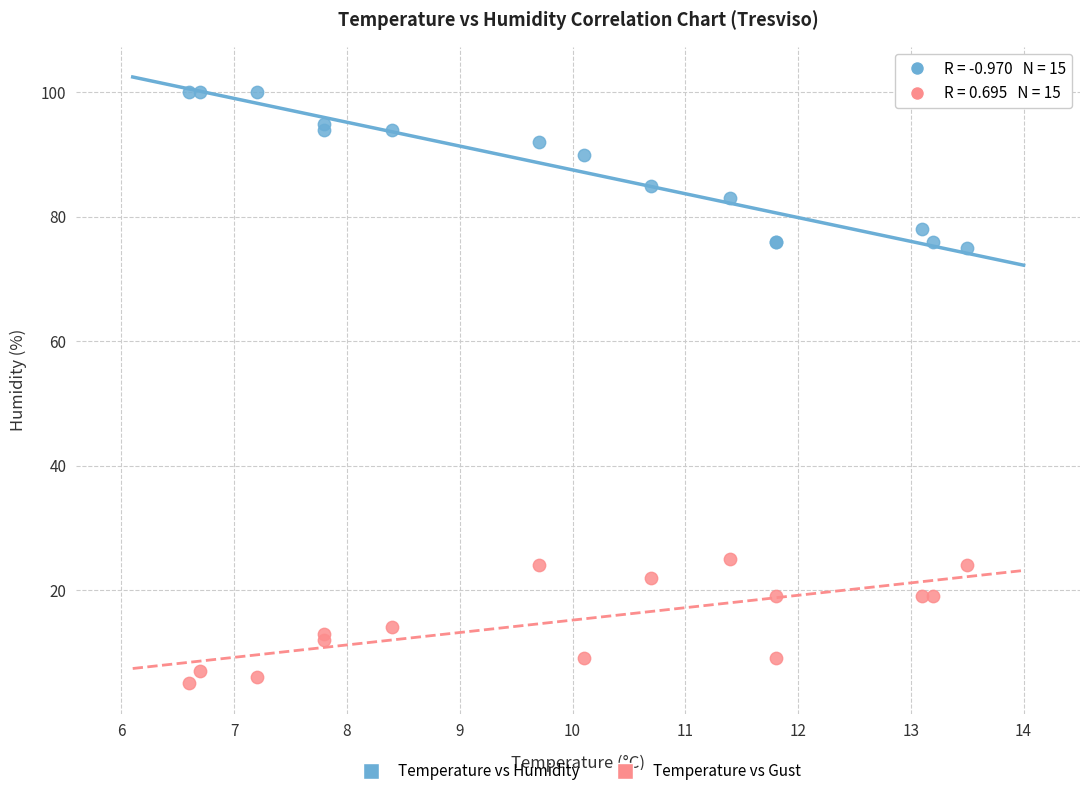

What are all the series names shown in the legend?

Temperature vs Humidity, Temperature vs Gust